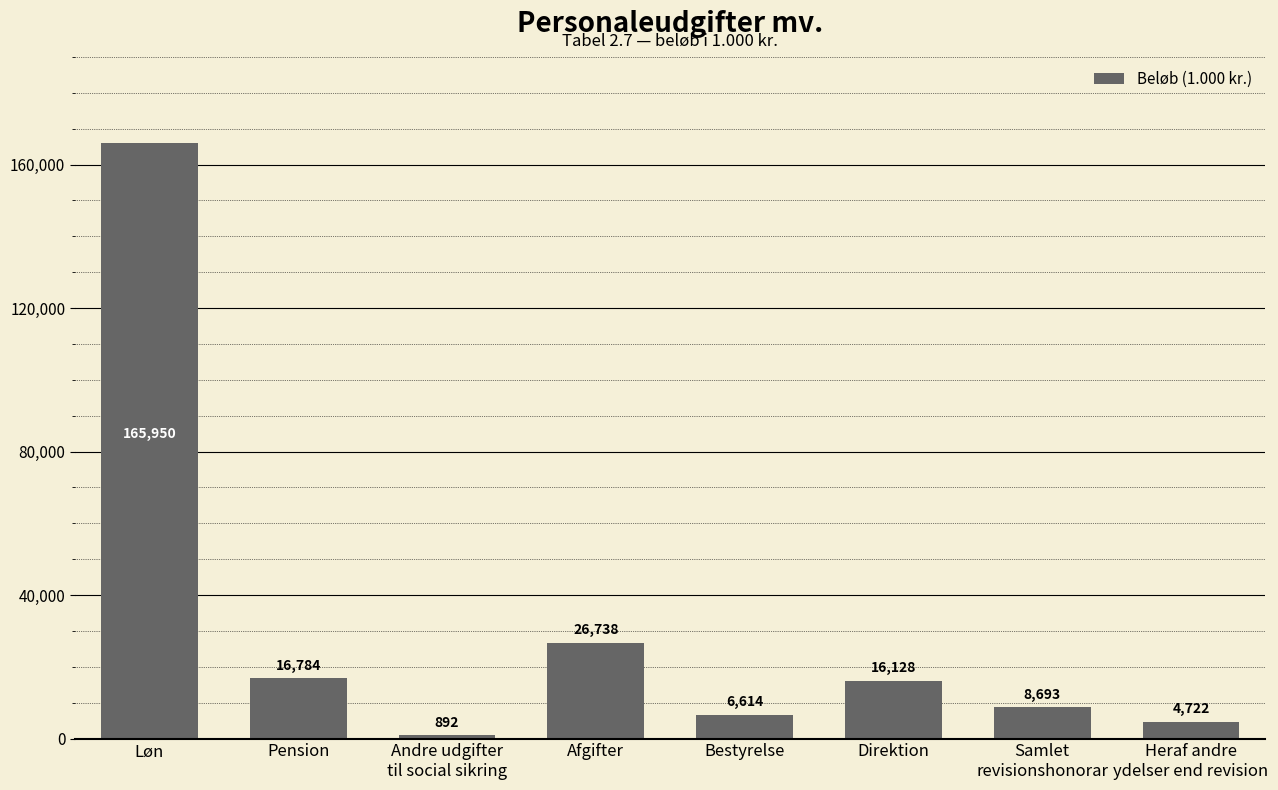

Are the bars horizontal?

No